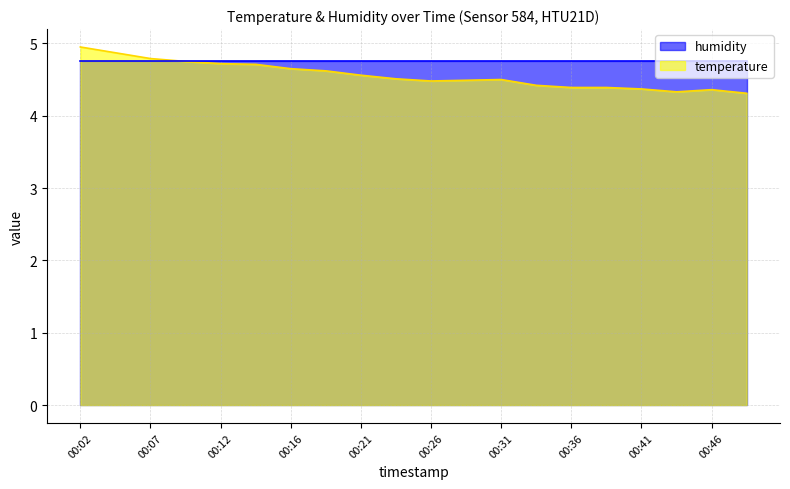

What is the change in value from 00:21 to 00:36?

-0.2